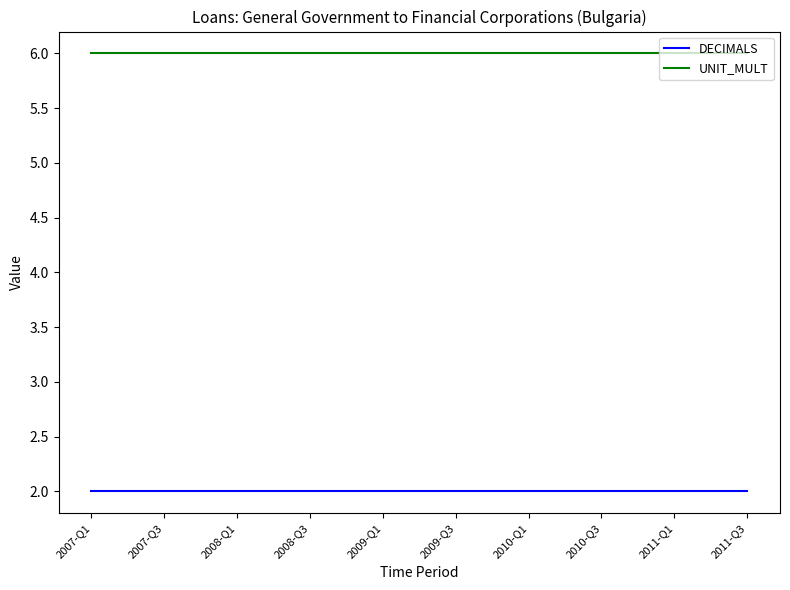

True or false: UNIT_MULT and DECIMALS intersect in this chart.

False